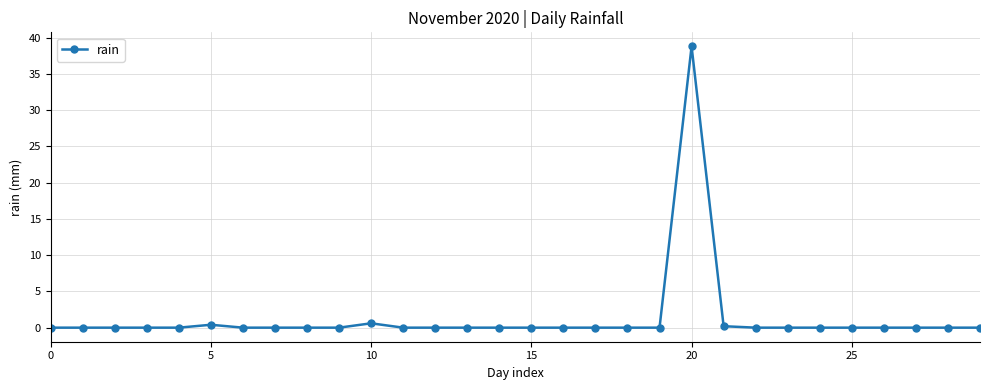

What is the value of the 21st point from the left?

38.8